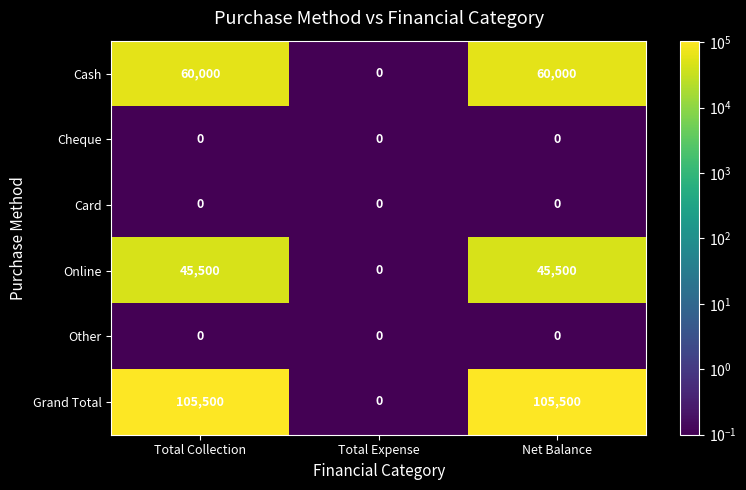

What is the difference between the highest and lowest values at Total Collection?

105500